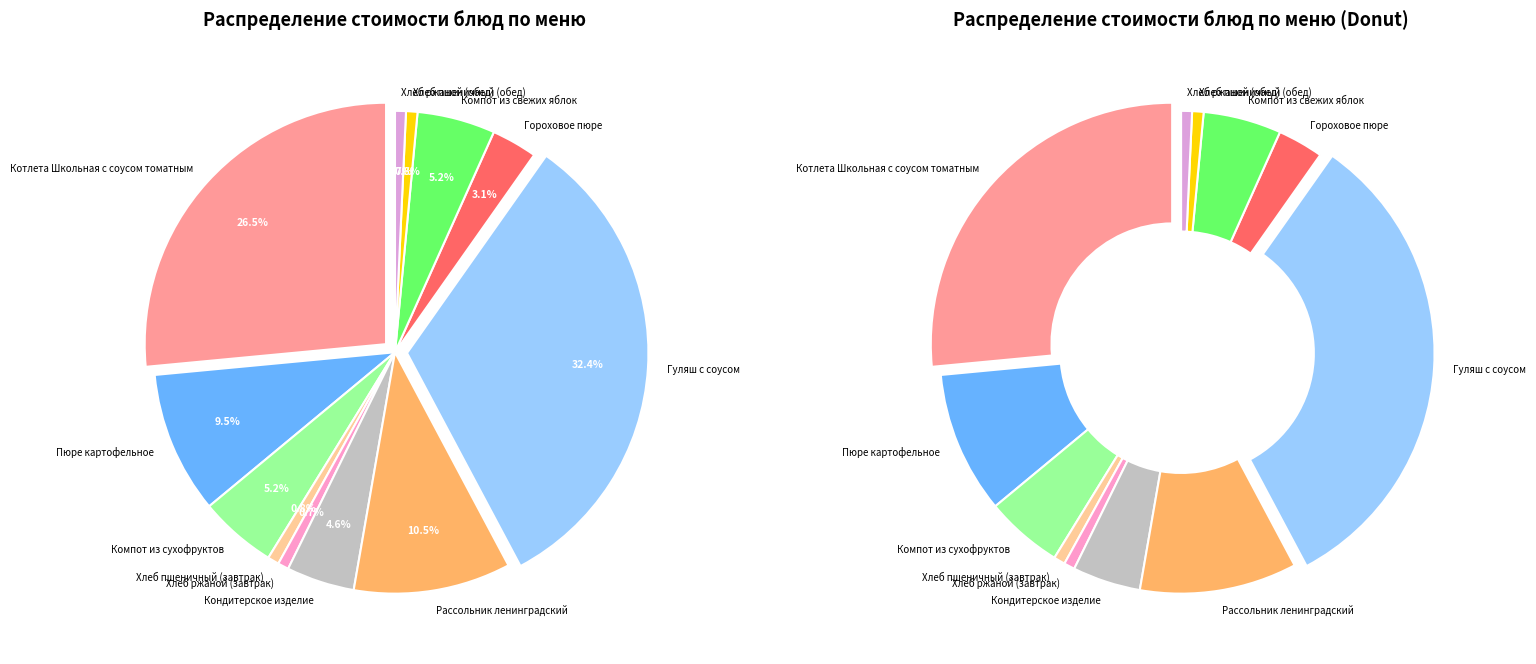

Rank the categories by value from highest to lowest.

Гуляш с соусом, Котлета Школьная с соусом томатным, Рассольник ленинградский, Пюре картофельное, Компот из свежих яблок, Компот из сухофруктов, Кондитерское изделие, Гороховое пюре, Хлеб пшеничный (завтрак), Хлеб пшеничный (обед), Хлеб ржаной (завтрак), Хлеб ржаной (обед)